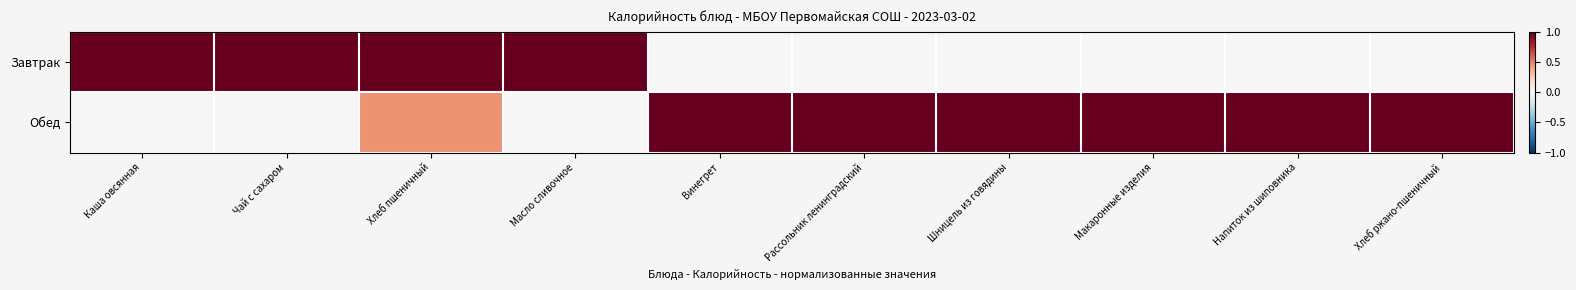

Reading left to right, transcribe all the data shown in this chart.

Завтрак: Каша овсянная=1.0	Чай с сахаром=1.0	Хлеб пшеничный=1.0	Масло сливочное=1.0	Винегрет=0.0	Рассольник ленинградский=0.0	Шницель из говядины=0.0	Макаронные изделия=0.0	Напиток из шиповника=0.0	Хлеб ржано-пшеничный=0.0
Обед: Каша овсянная=0.0	Чай с сахаром=0.0	Хлеб пшеничный=0.4	Масло сливочное=0.0	Винегрет=1.0	Рассольник ленинградский=1.0	Шницель из говядины=1.0	Макаронные изделия=1.0	Напиток из шиповника=1.0	Хлеб ржано-пшеничный=1.0